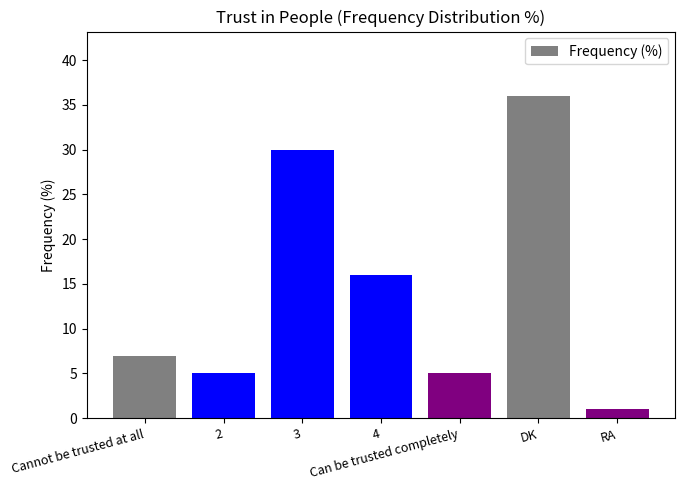

What is the sum of the values at Cannot be trusted at all and Can be trusted completely?

12